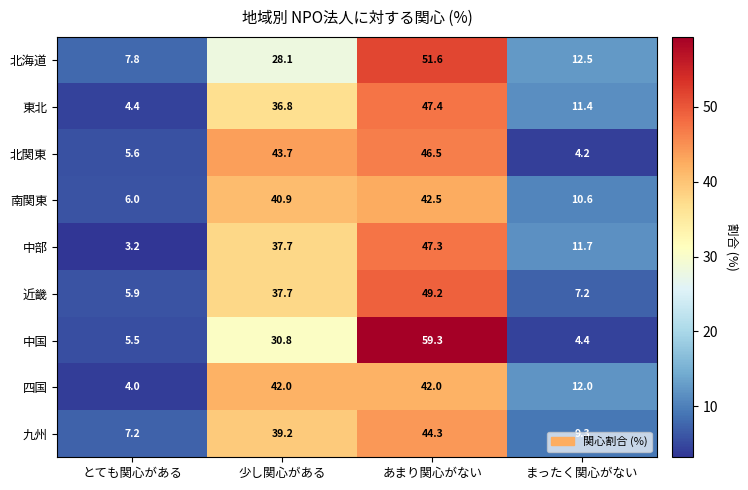

At which label does 中部 first exceed 37?

少し関心がある